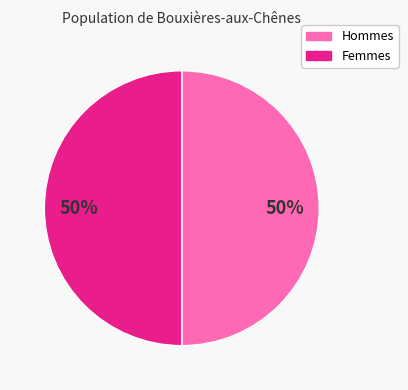

To the nearest percent, what is the average slice percentage?

50%